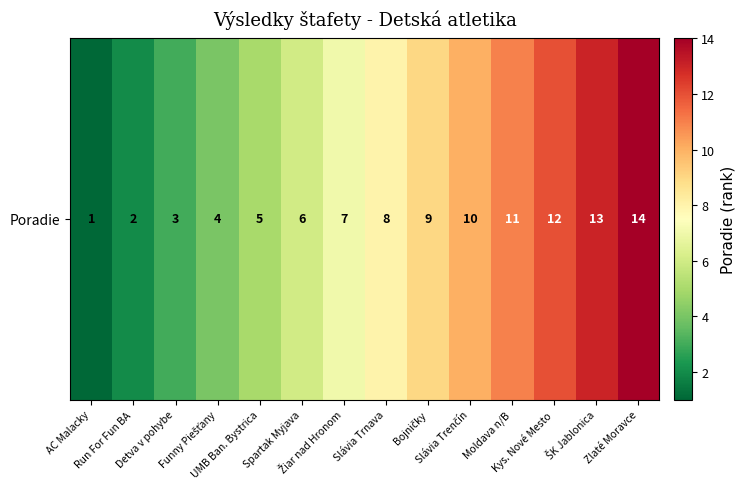

The chart shows a value of 0 at Run For Fun BA. True or false?

False